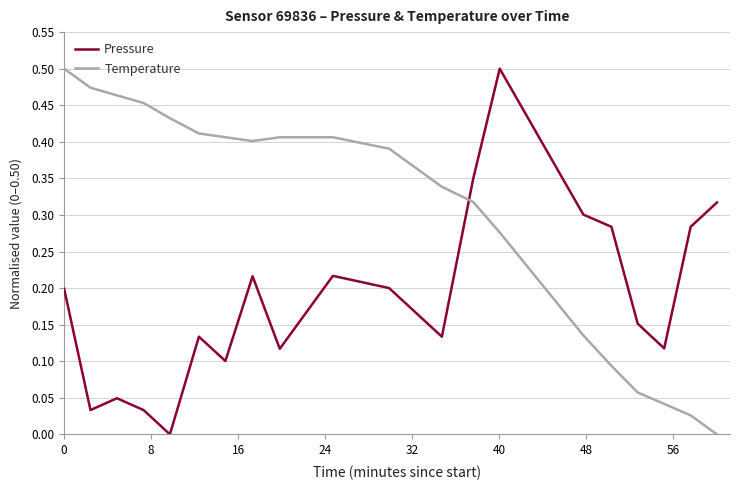

True or false: Temperature and Pressure intersect in this chart.

True